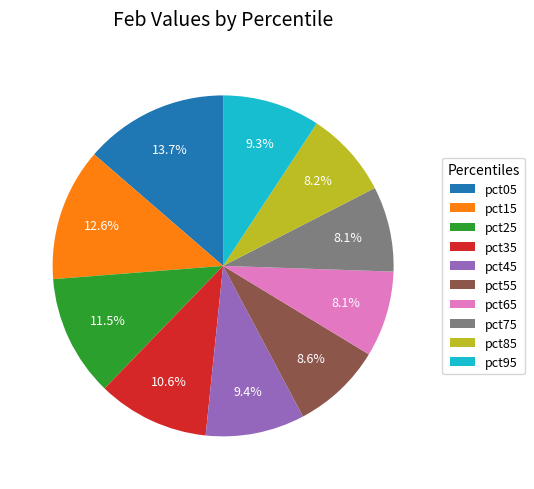

Which category has the biggest portion of the pie?

pct05